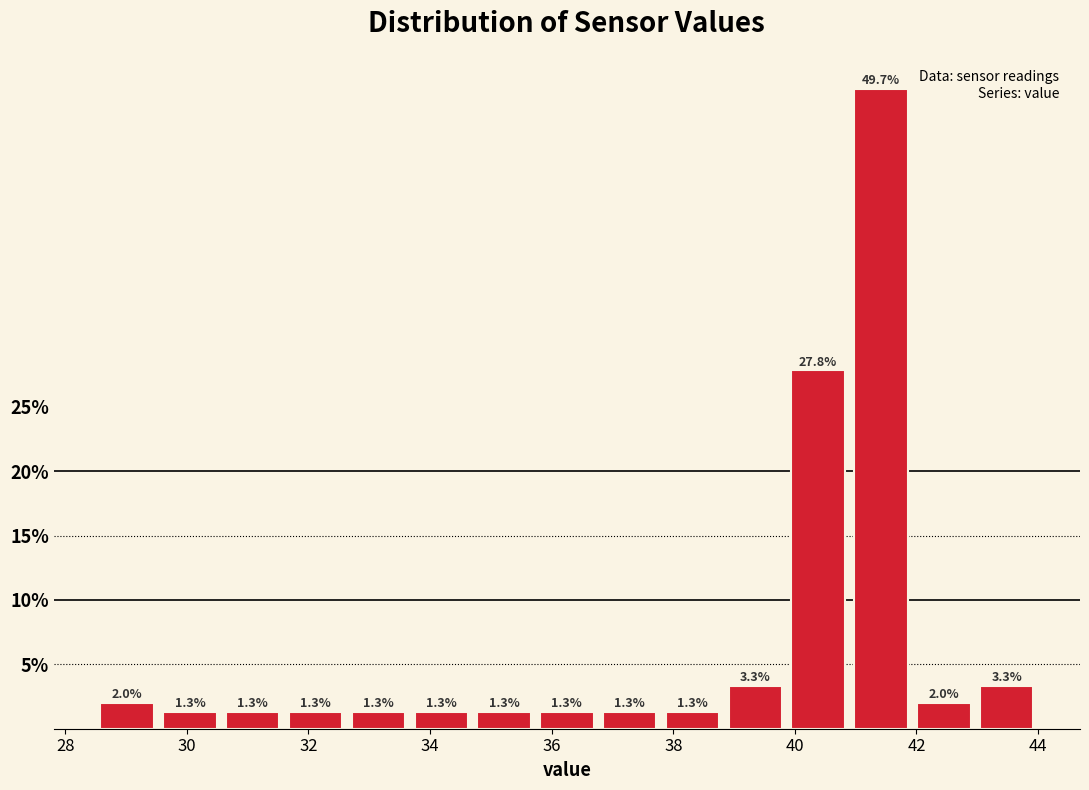

Reading left to right, transcribe this chart: for each bar, give the range it covers on the x-axis and its height. The bar edges are not printed on the chart, so give them approximately, as read against the axis.

28.6 to 29.6: 2.0
29.6 to 30.6: 1.3
30.6 to 31.6: 1.3
31.6 to 32.6: 1.3
32.6 to 33.6: 1.3
33.6 to 34.8: 1.3
34.8 to 35.8: 1.3
35.8 to 36.8: 1.3
36.8 to 37.8: 1.3
37.8 to 38.8: 1.3
38.8 to 39.8: 3.3
39.8 to 41.0: 27.8
41.0 to 42.0: 49.7
42.0 to 43.0: 2.0
43.0 to 44.0: 3.3